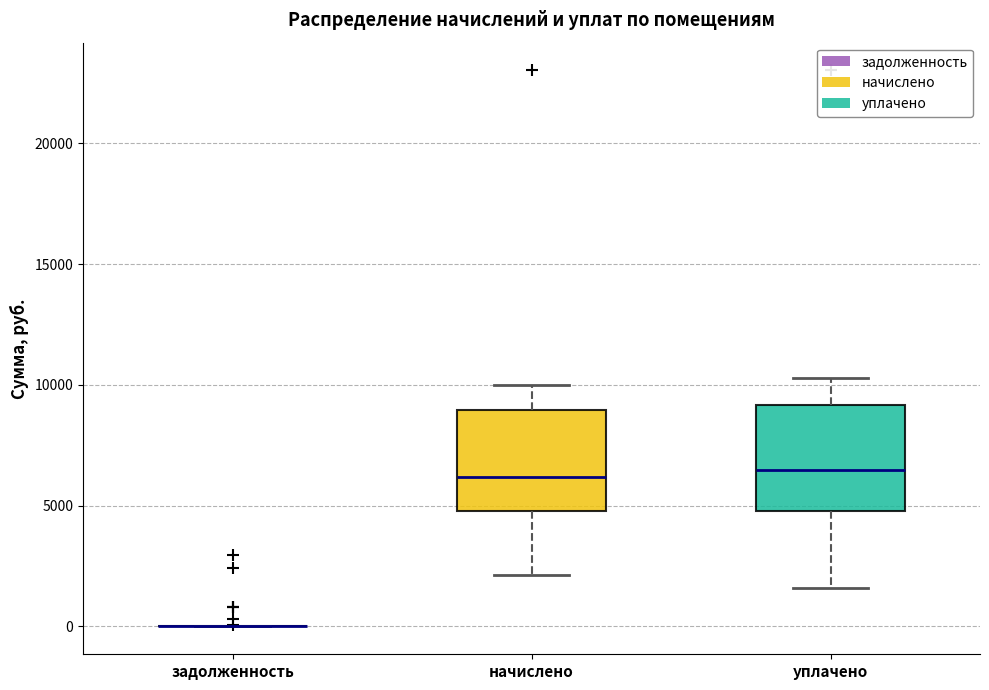

Where does the lower whisker of the box for уплачено end on the y-axis? The values are not printed on the chart, so give them approximately, as read against the axis.

1500